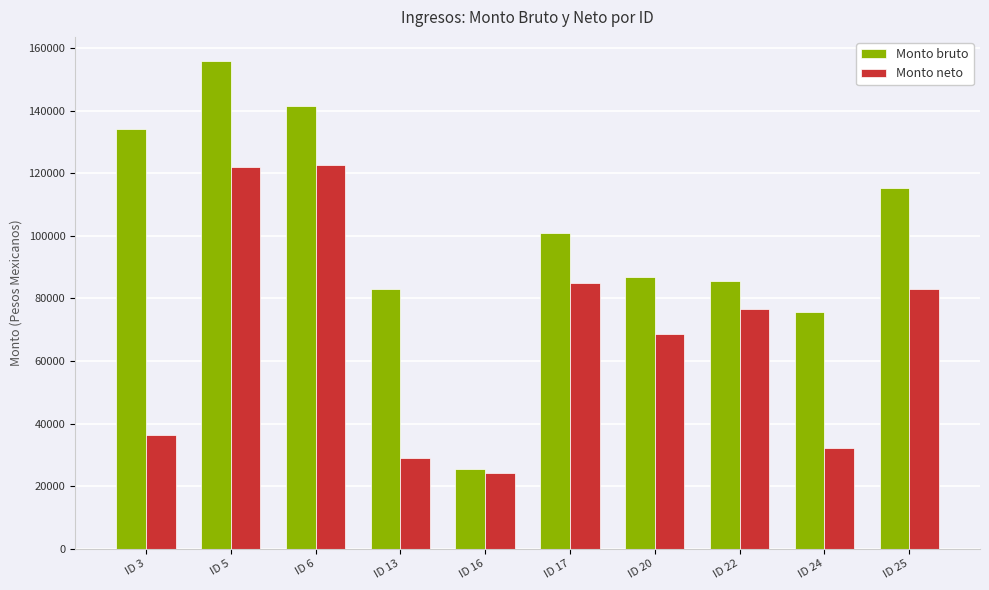

What is the maximum value for Monto neto?

122536.1